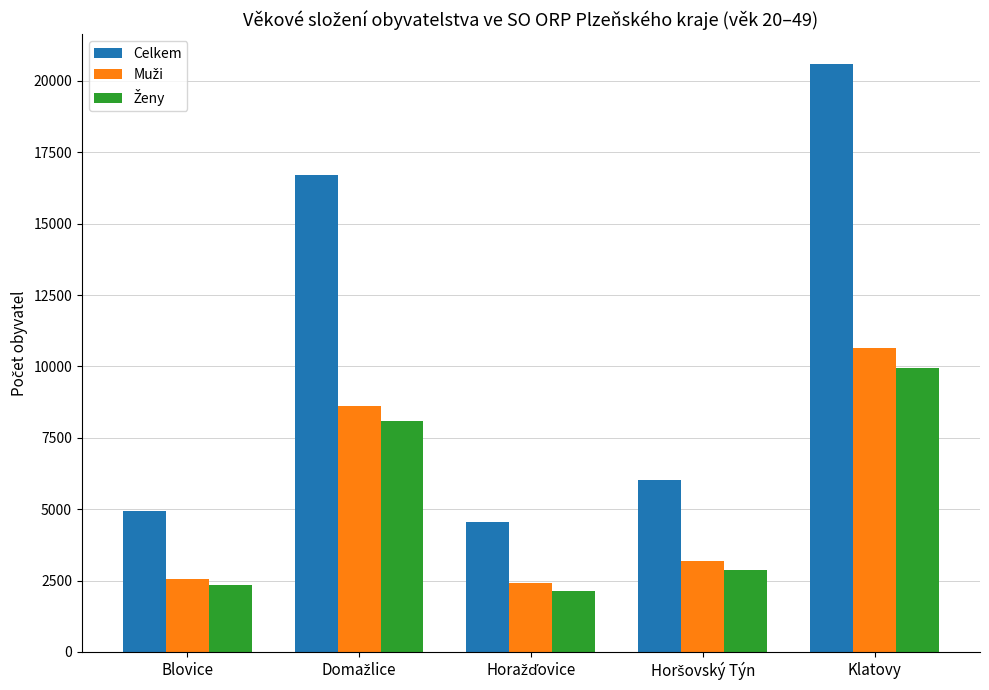

Which series has the widest spread of values?

Celkem